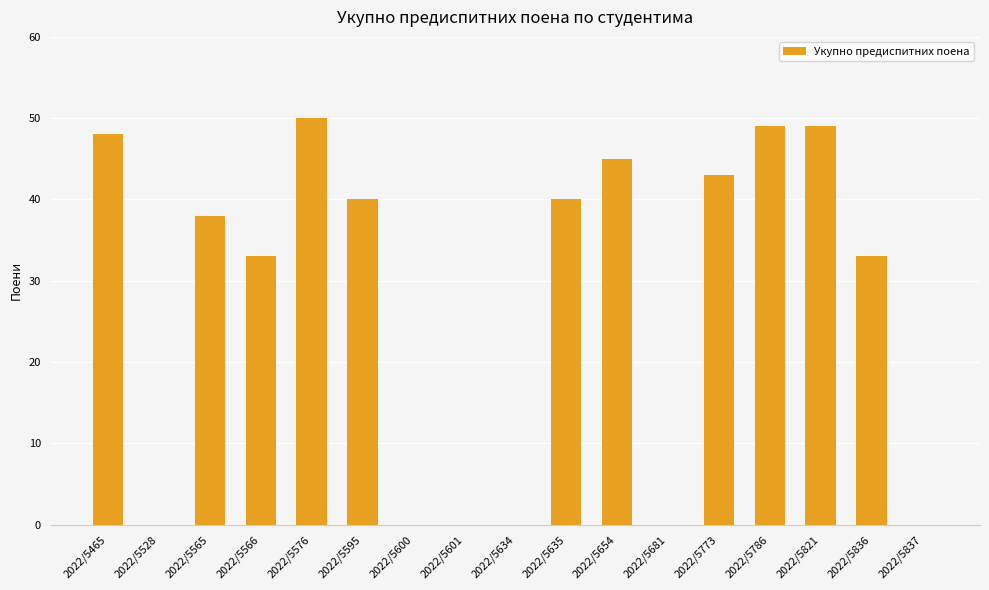

Are the bars horizontal?

No